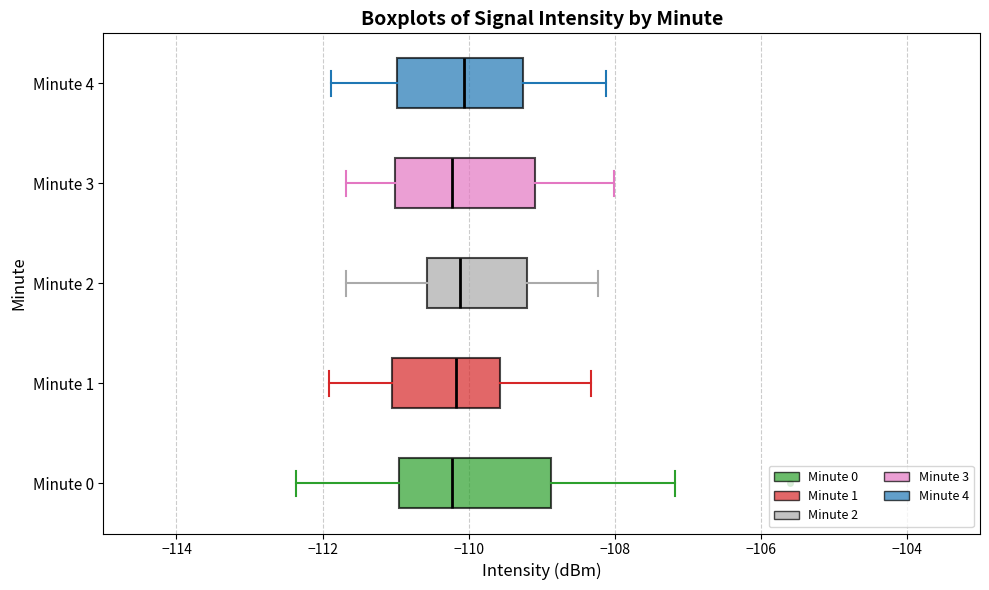

Reading bottom to top, read every box against the x-axis: the position of its median line, the range the box covers, and the ends of its whiskers. The values are not printed on the chart, so give them approximately, as read against the axis.

Minute 0: median -110.2, box -111.0 to -108.8, whiskers -112.4 to -107.2
Minute 1: median -110.2, box -111.0 to -109.6, whiskers -112.0 to -108.4
Minute 2: median -110.2, box -110.6 to -109.2, whiskers -111.6 to -108.2
Minute 3: median -110.2, box -111.0 to -109.0, whiskers -111.6 to -108.0
Minute 4: median -110.0, box -111.0 to -109.2, whiskers -111.8 to -108.2